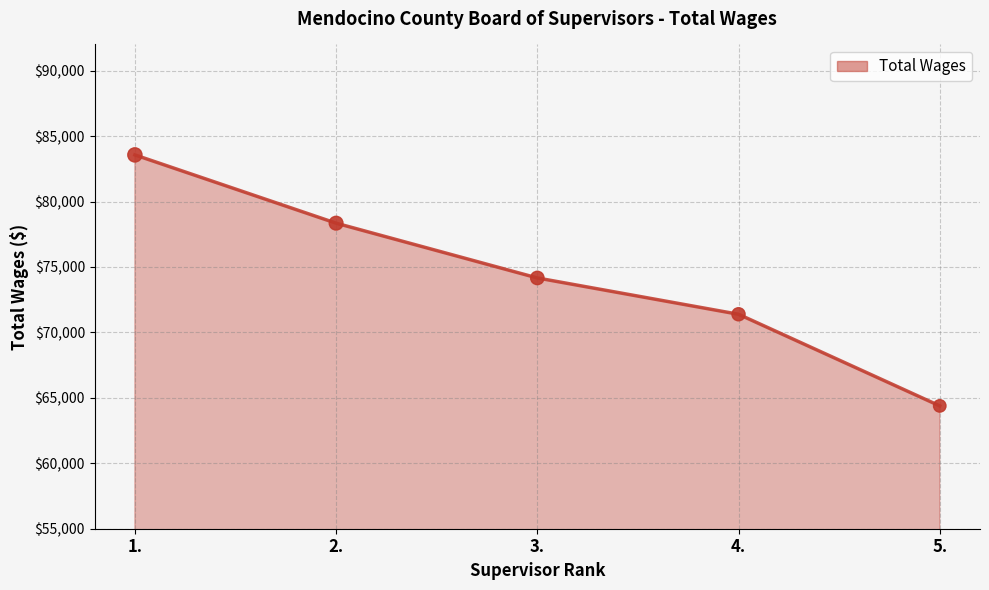

What is the ratio of the value at 4. to the value at 5.?

1.1